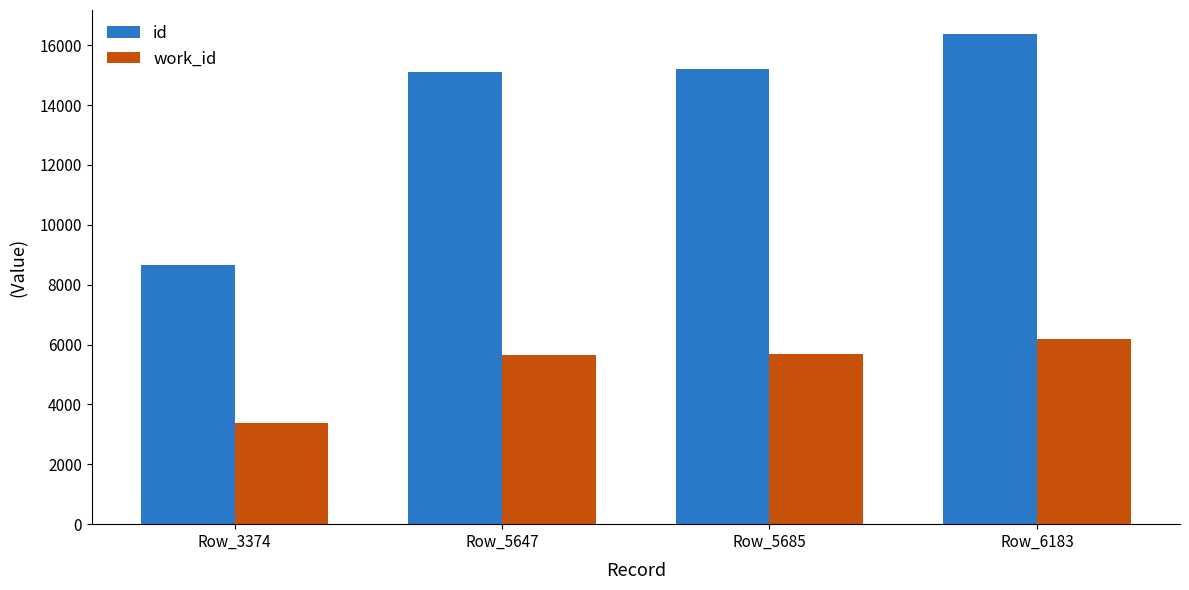

How many data points does each series have?

4